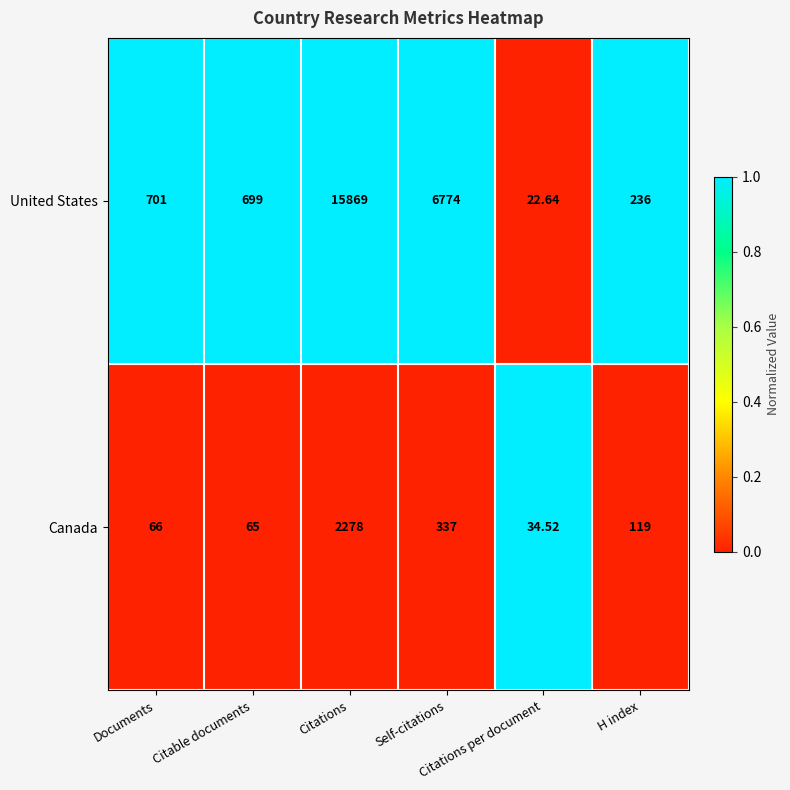

Which series has the largest range (max minus min)?

United States